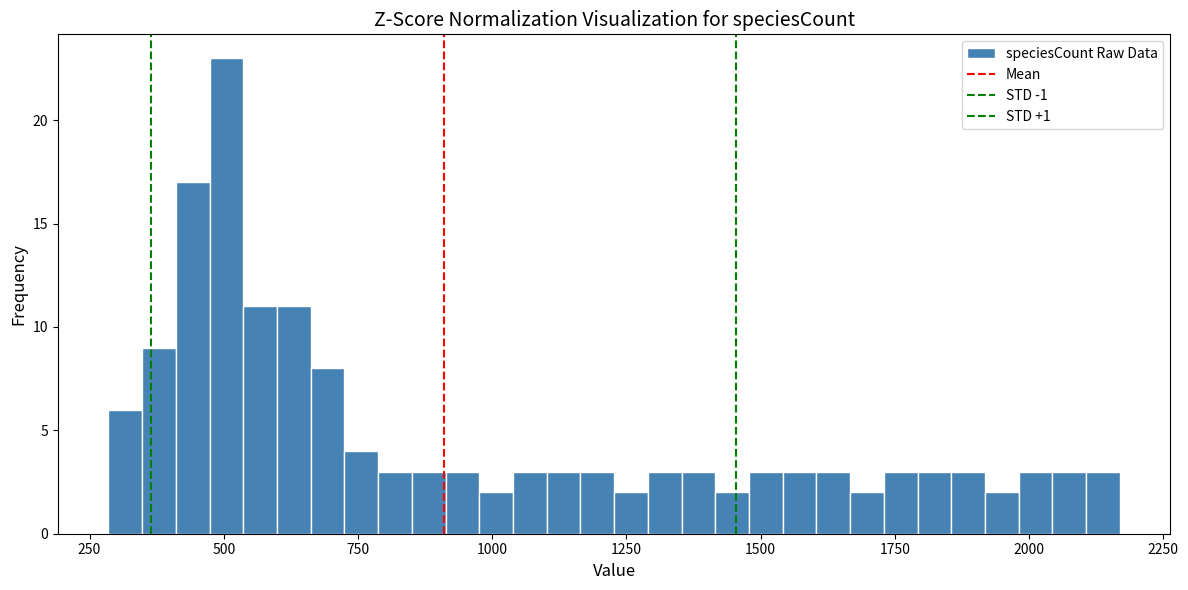

Read against the x-axis, roughly where is the centre of the tallest bar?

500